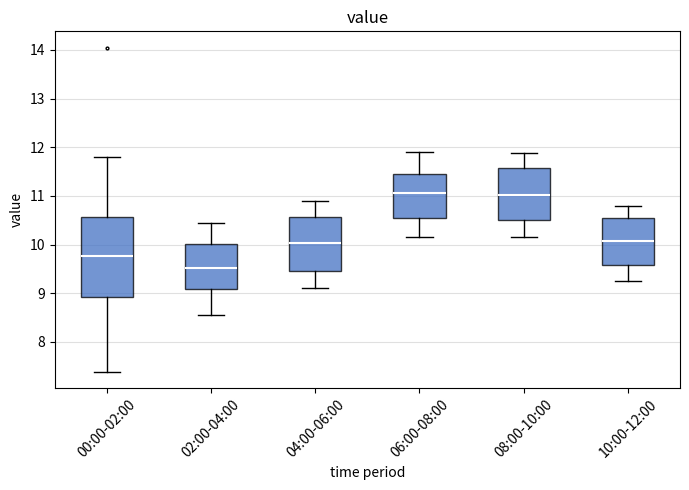

Where does the median line of the box for 04:00-06:00 sit on the y-axis? The values are not printed on the chart, so give them approximately, as read against the axis.

10.0